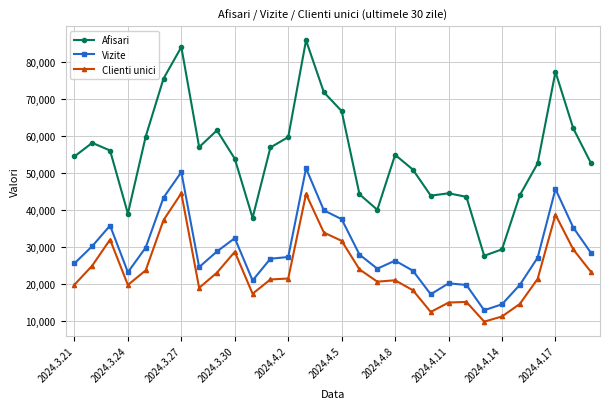

How many data points does each series have?

30